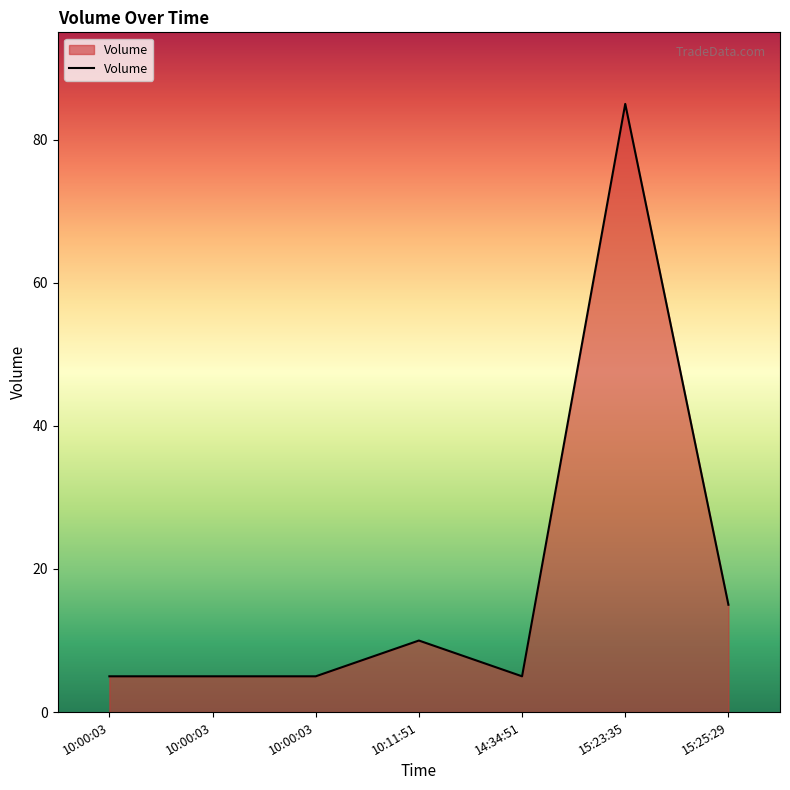

Reading left to right, transcribe all the data shown in this chart.

5	5	5	10	5	85	15